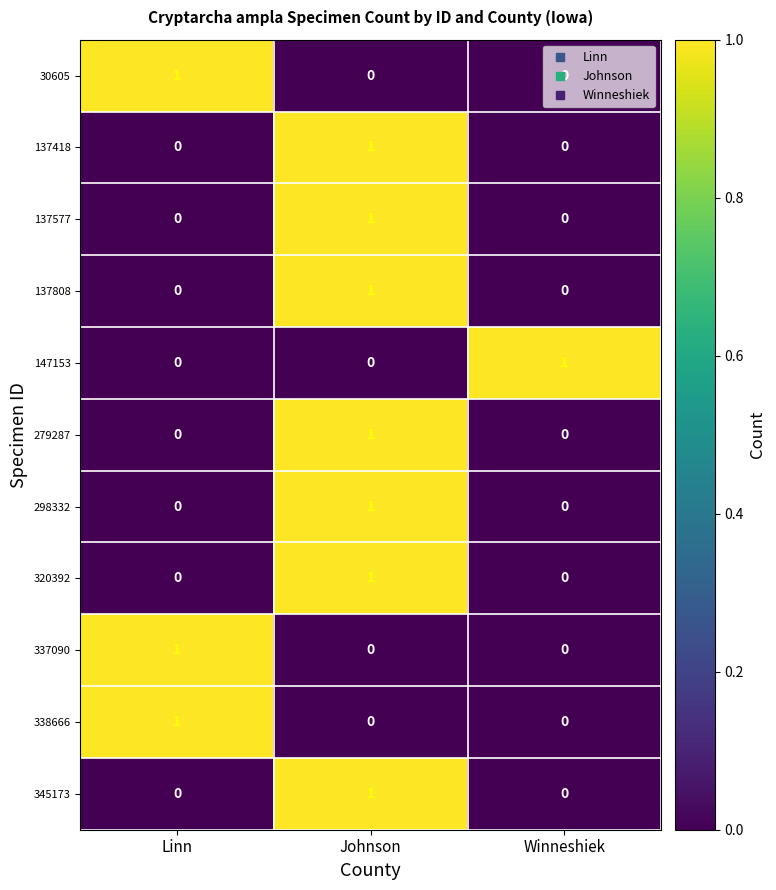

At which label does 137577 reach its peak?

Johnson